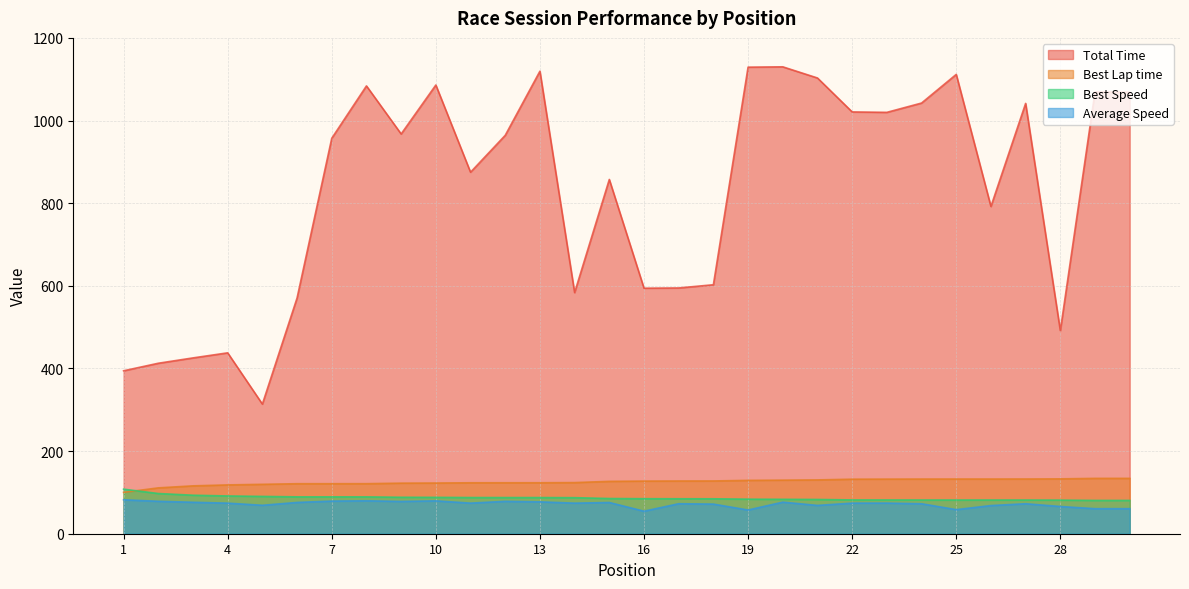

What is the value of the Average Speed point at the 8th from the left?

79.7